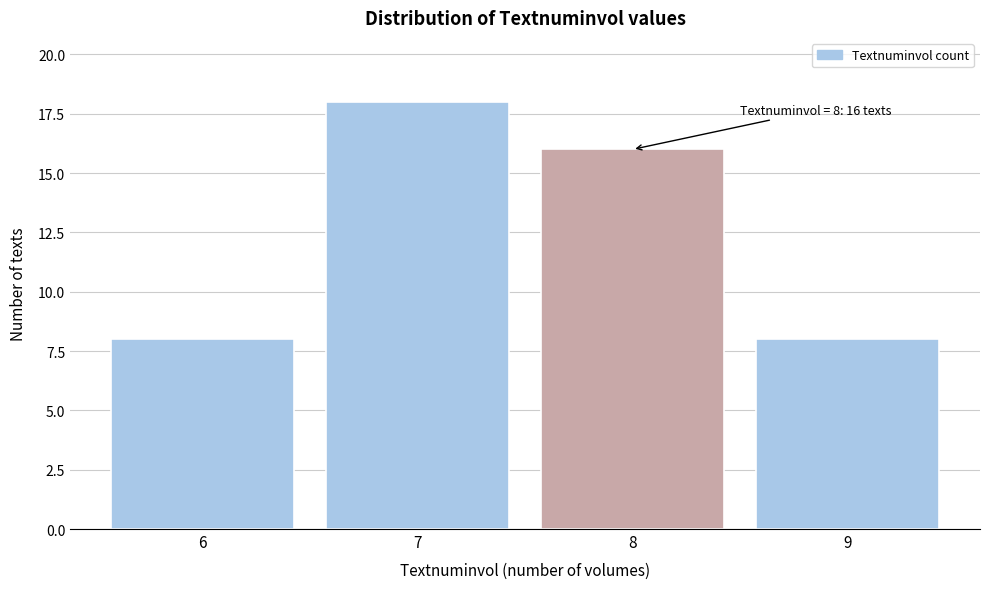

Reading left to right, list all the values displayed in this chart.

8	18	16	8